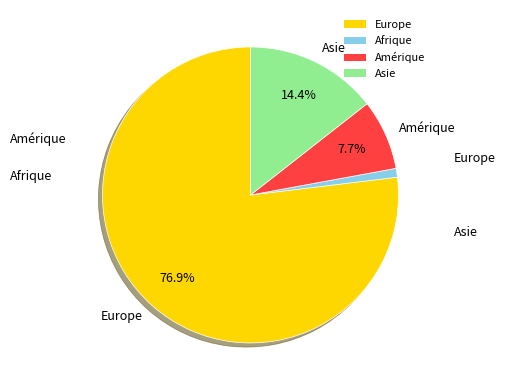

Count the number of slices in the pie.

4